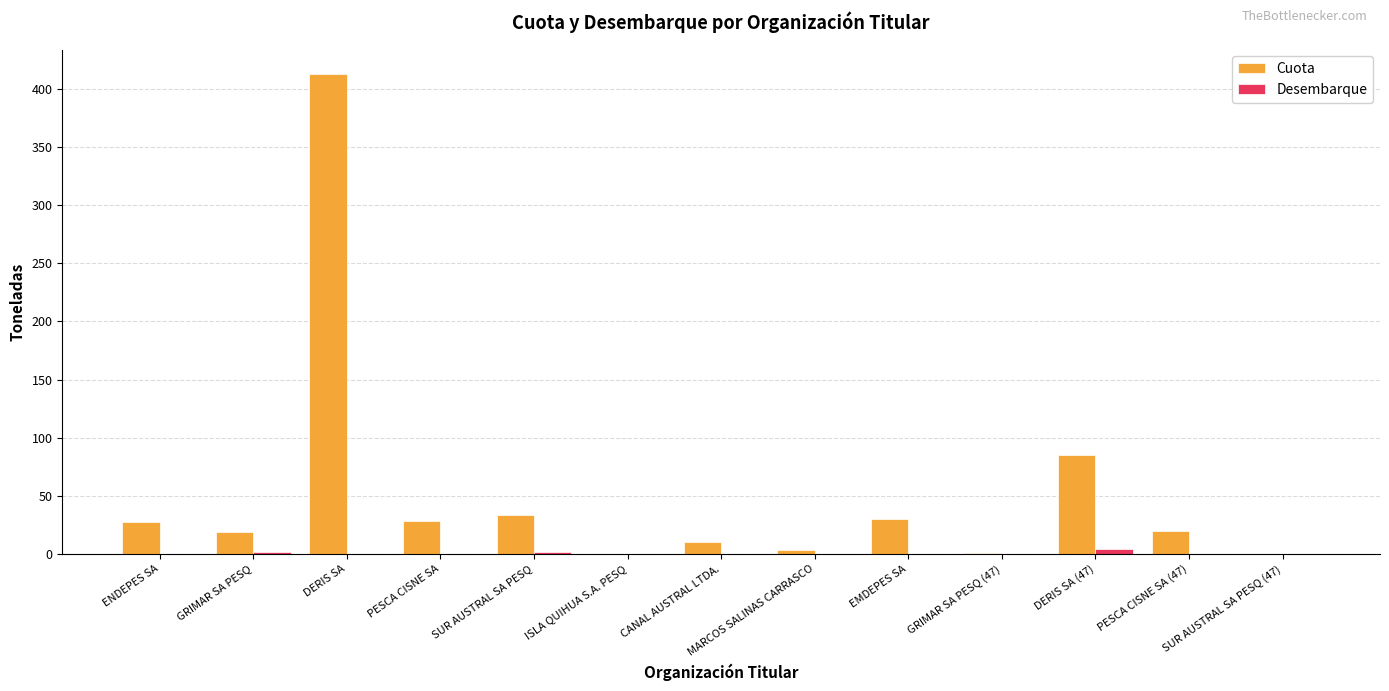

Which series has the widest spread of values?

Cuota